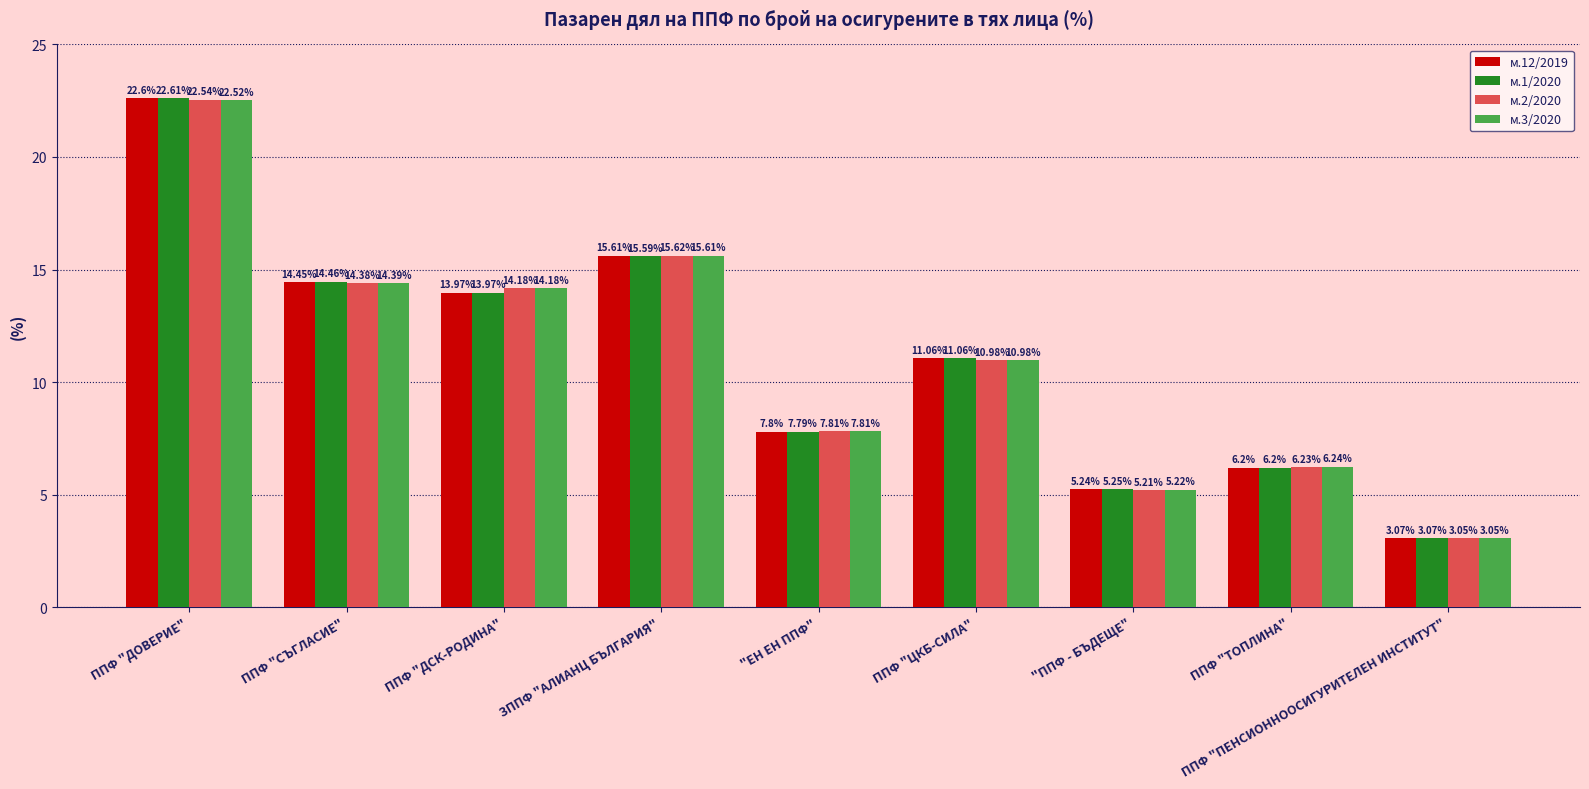

What is the label of the 8th bar from the left?

ППФ "ТОПЛИНА"